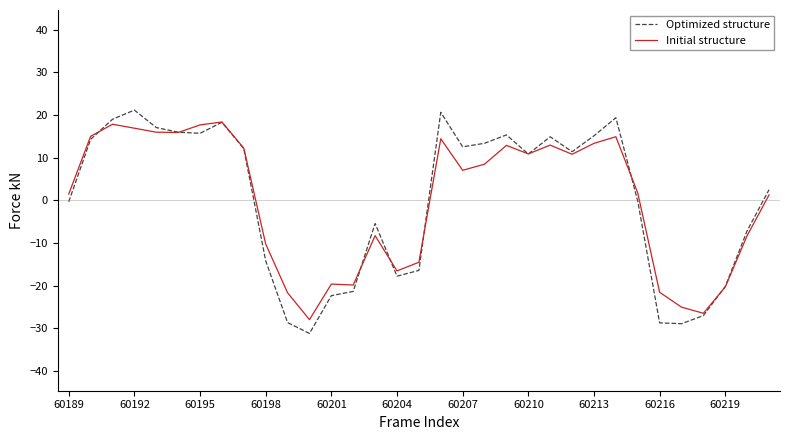

What is the minimum value shown in the chart?

-31.2